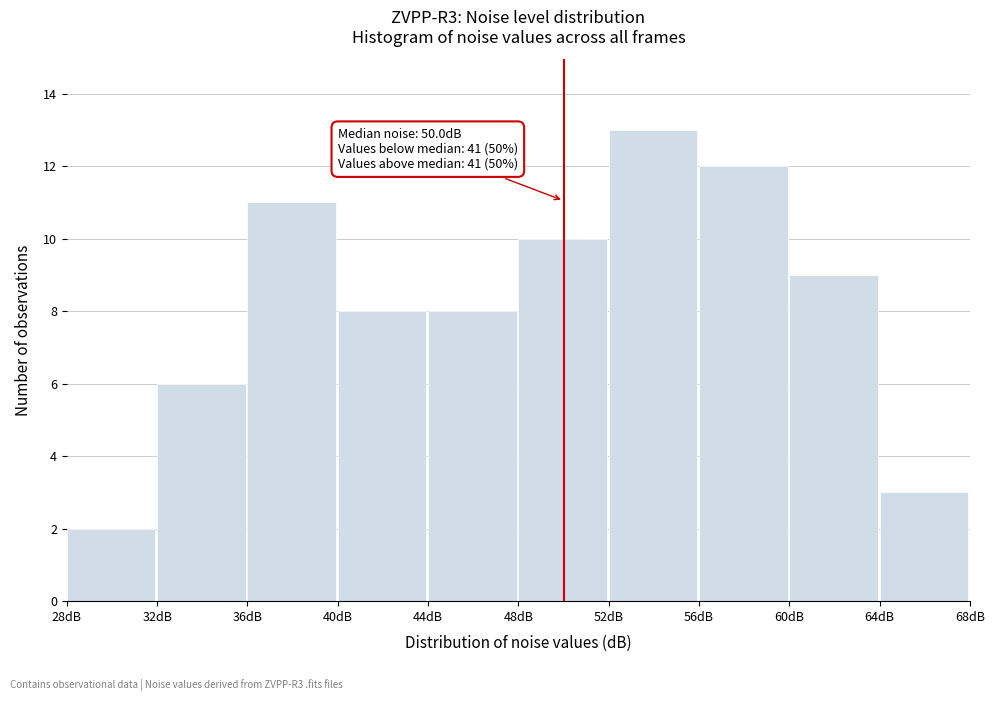

Which range on the x-axis has the tallest bar?

52 to 56